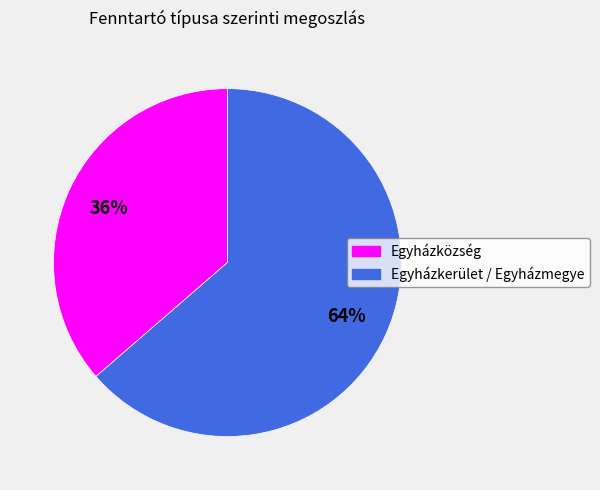

To the nearest percent, what percentage of the pie is Egyházközség?

36%